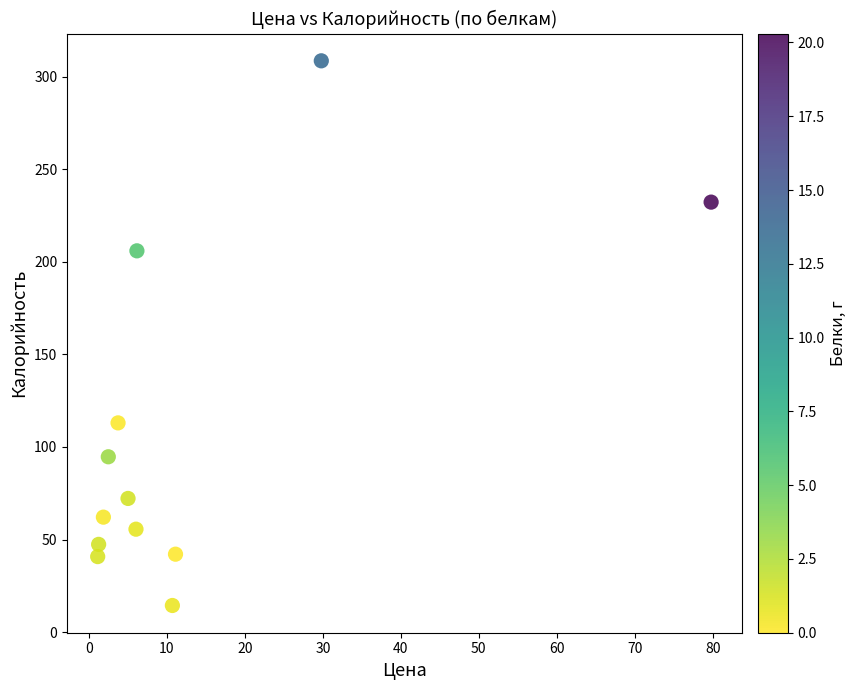

What is the average X value?

13.3